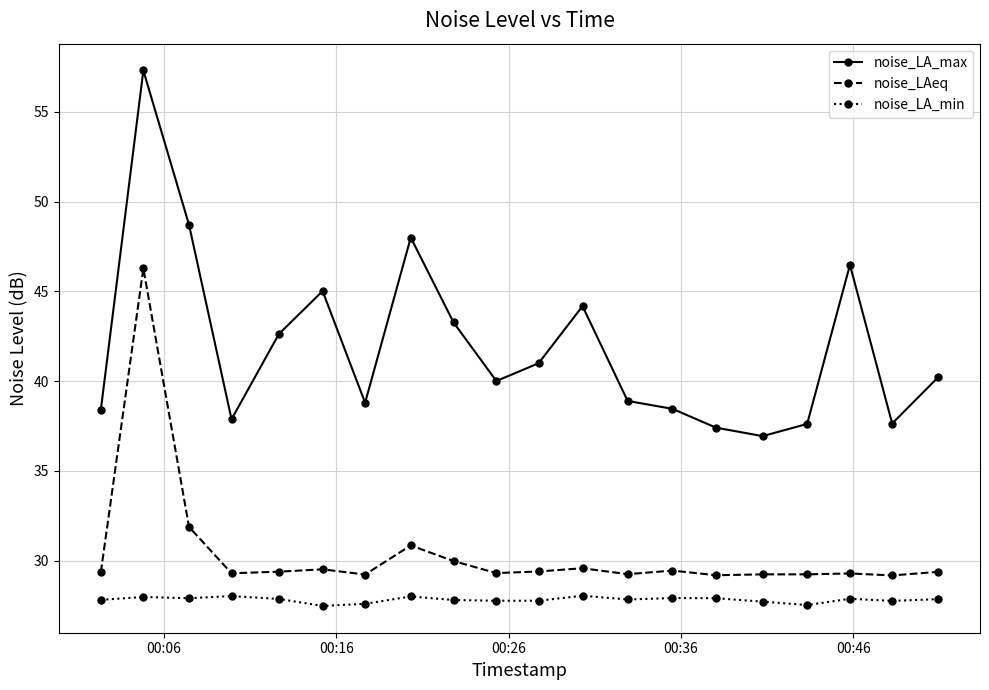

What is the greatest value displayed?

57.3